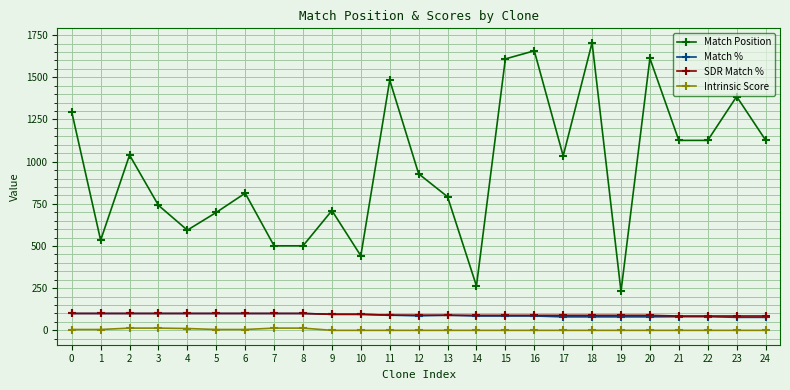

Is the value of Match Position at 8 greater than the value of Intrinsic Score at 17?

Yes